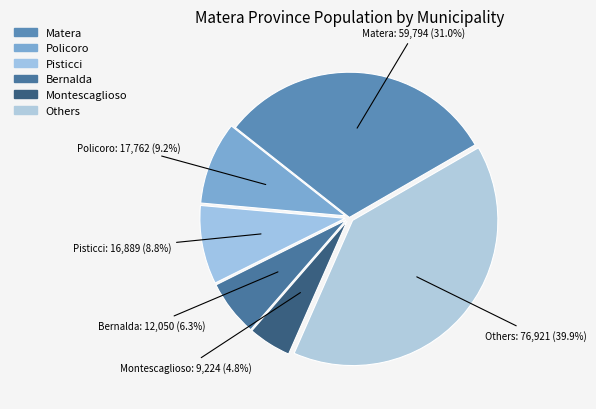

How many slices are in this pie chart?

6